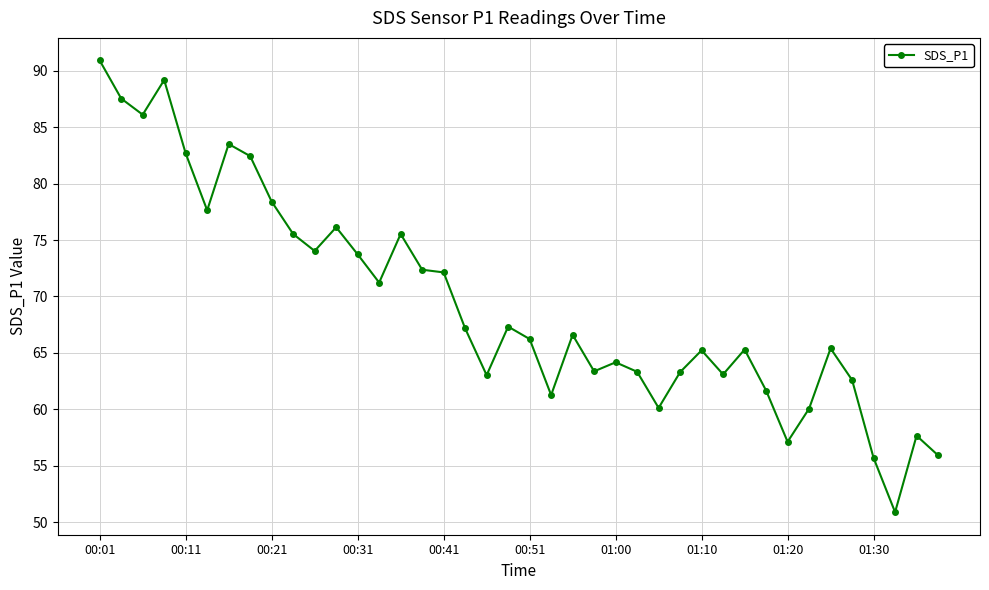

True or false: the data has more than 0 interior local peaks.

True